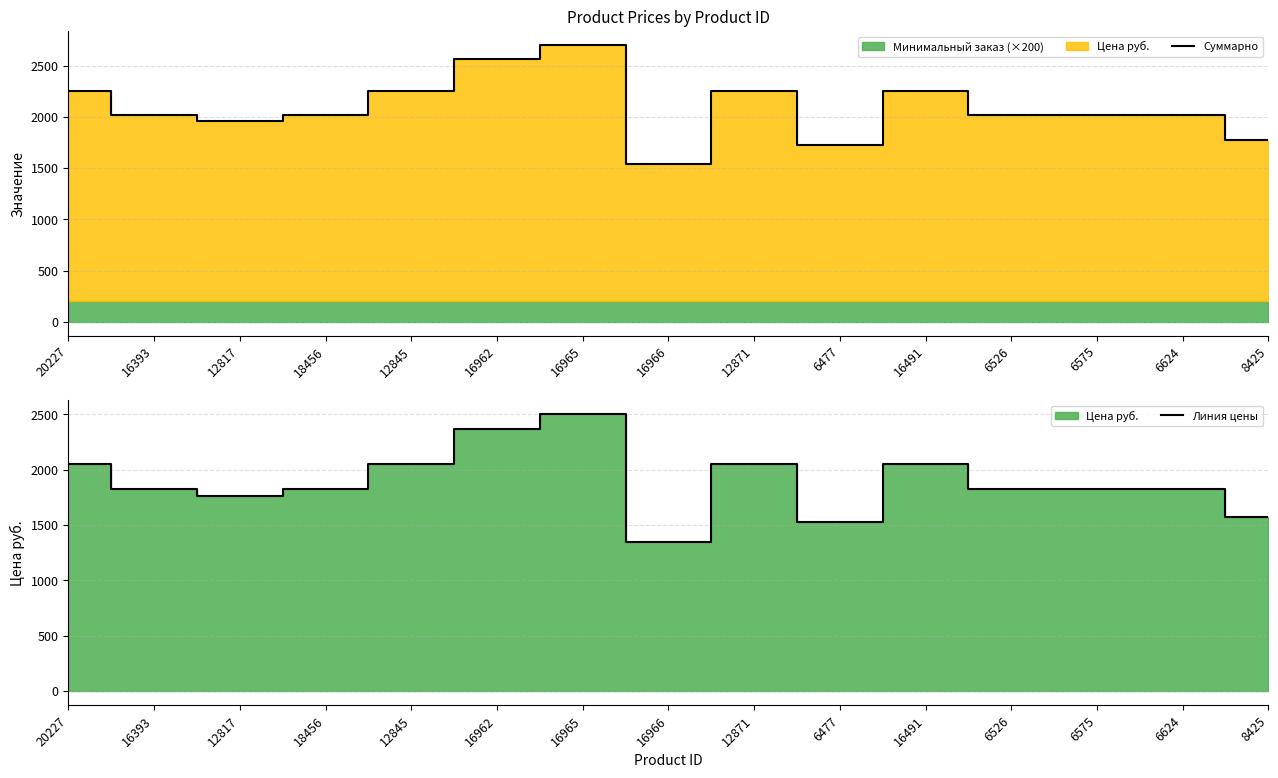

What is the label of the 4th point from the right?

6526